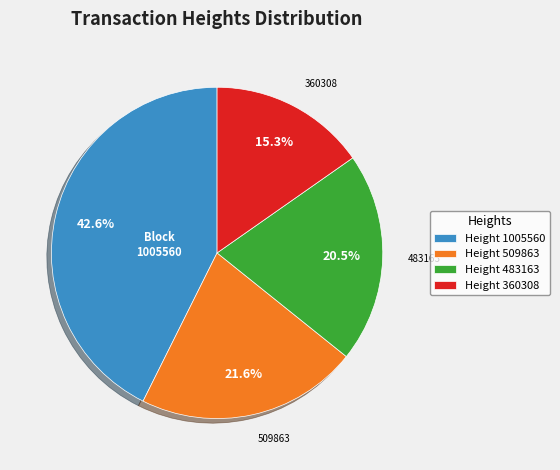

What percentage is the Height 1005560 slice, to the nearest percent?

43%